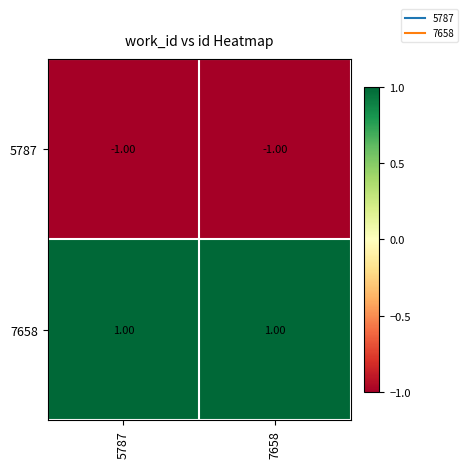

Count the number of categories in the chart.

2